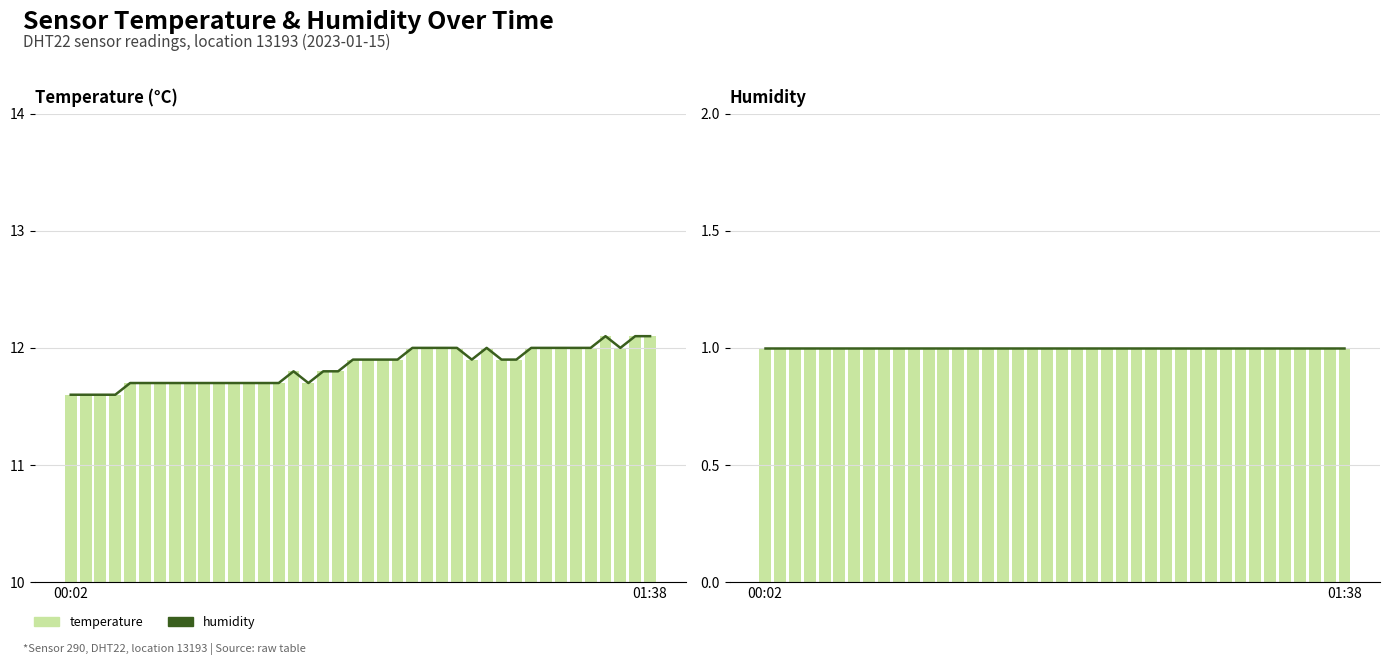

What is the difference between the highest and lowest values at 31?

11.0